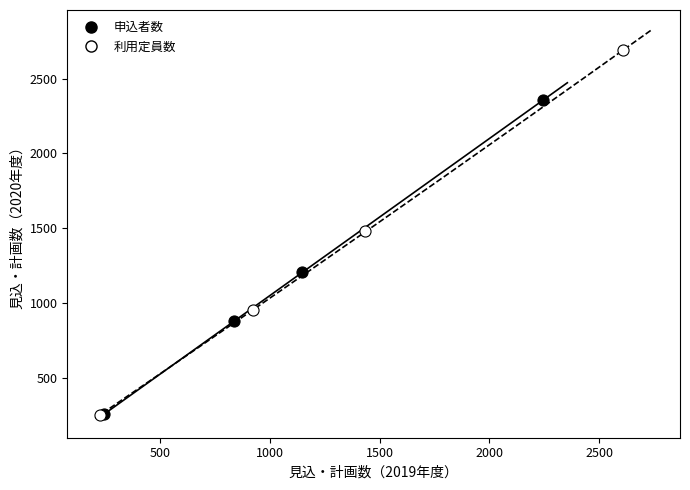

Which series reaches the maximum Y coordinate?

利用定員数